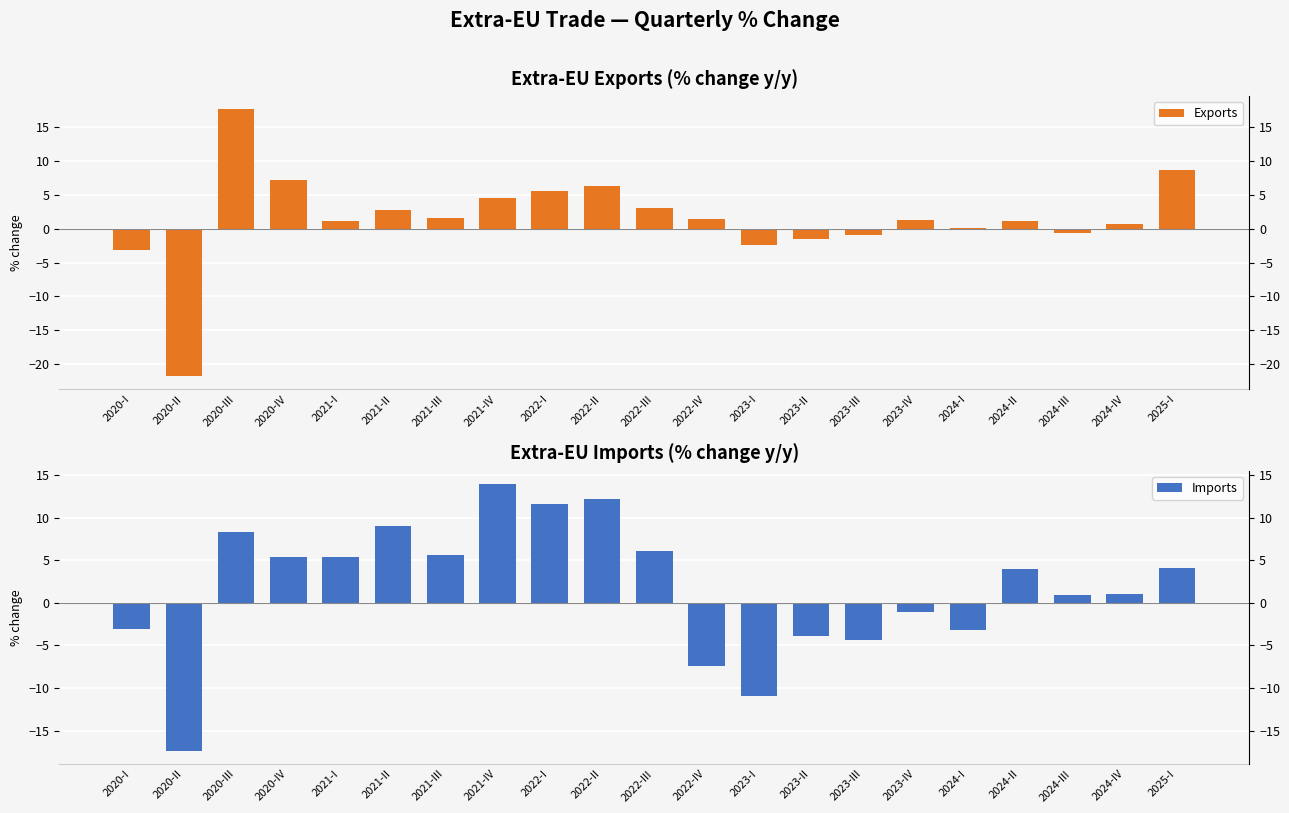

What is the highest value of the Exports series?

17.6